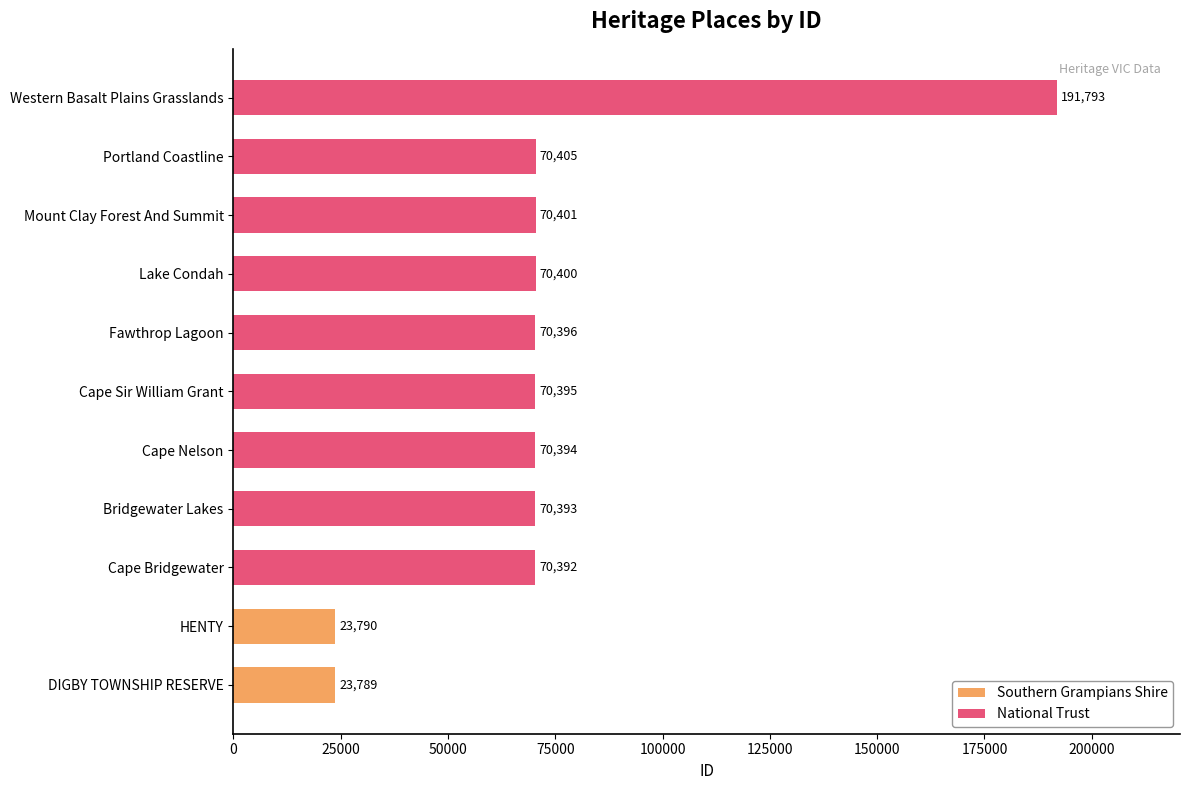

Which label corresponds to the largest value in the chart?

Western Basalt Plains Grasslands